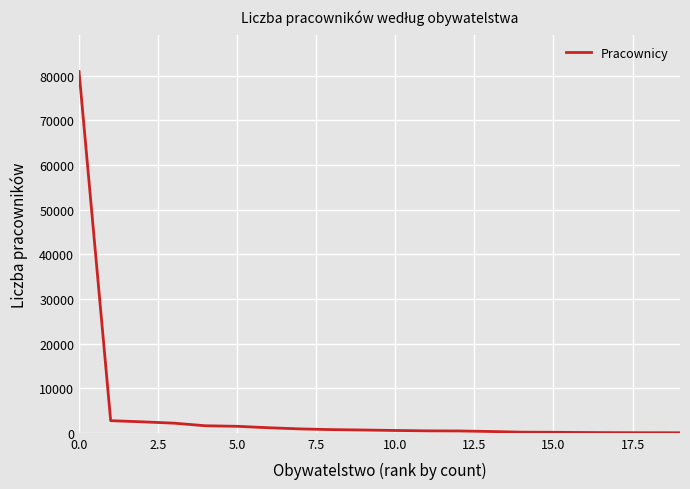

What is the greatest value displayed?

80945